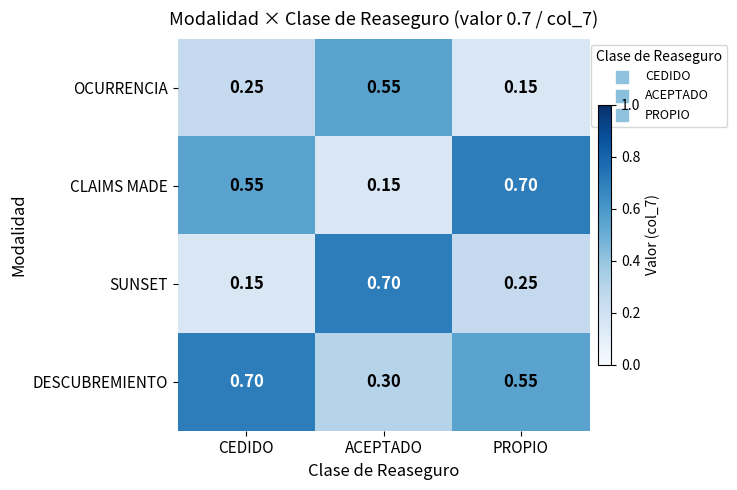

Which series has the largest total across all categories?

DESCUBREMIENTO